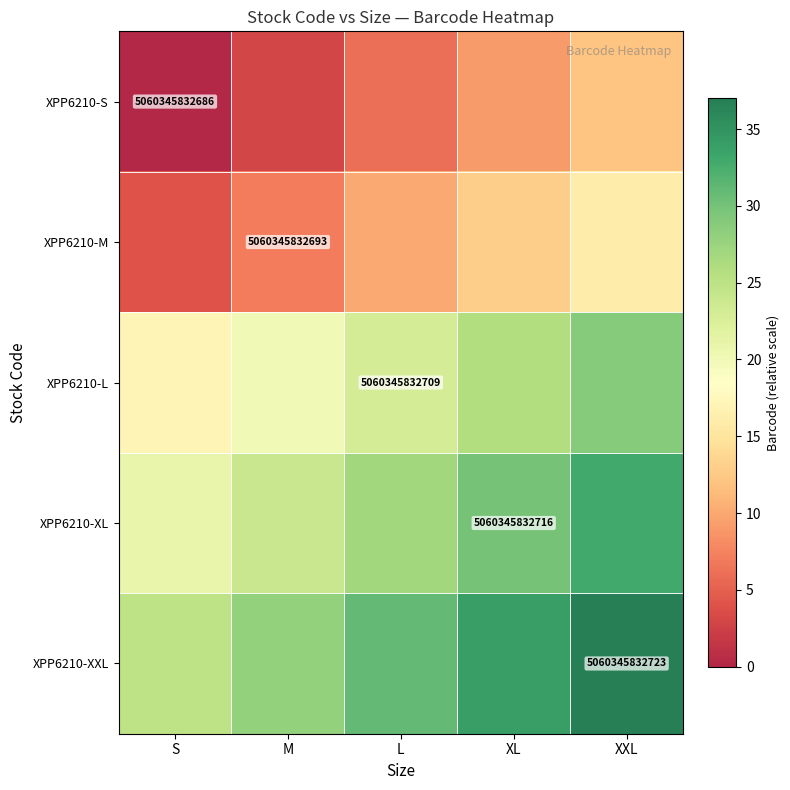

What is the difference between the highest and lowest values at XXL?

25